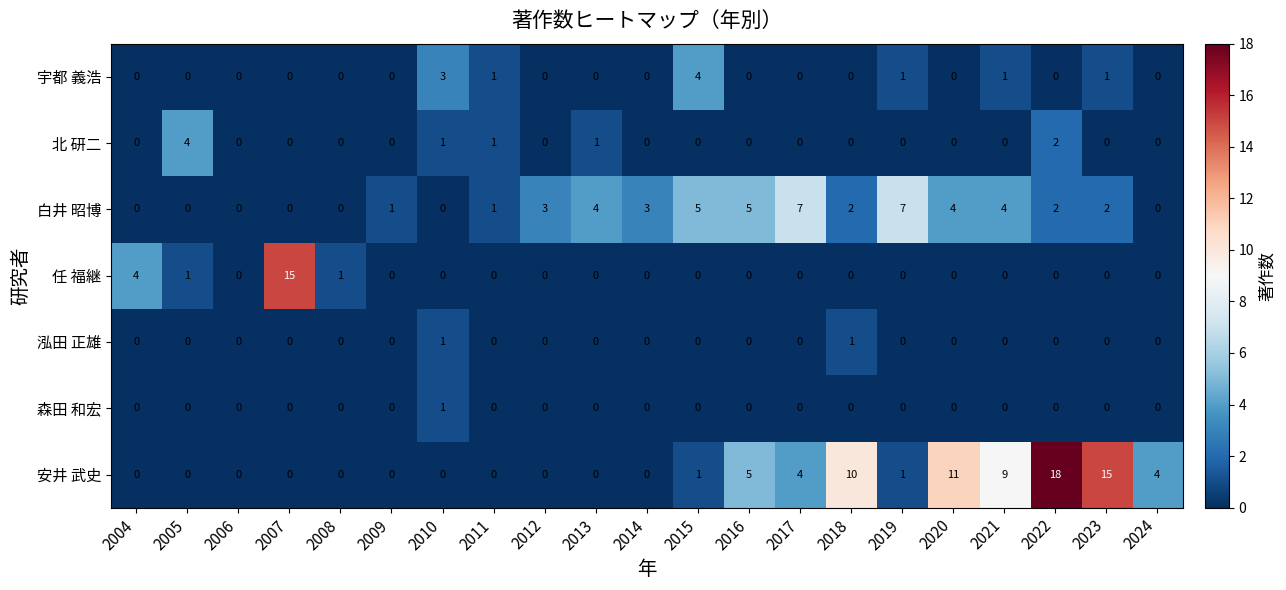

What is the spread (max minus min) of values at 2020?

11